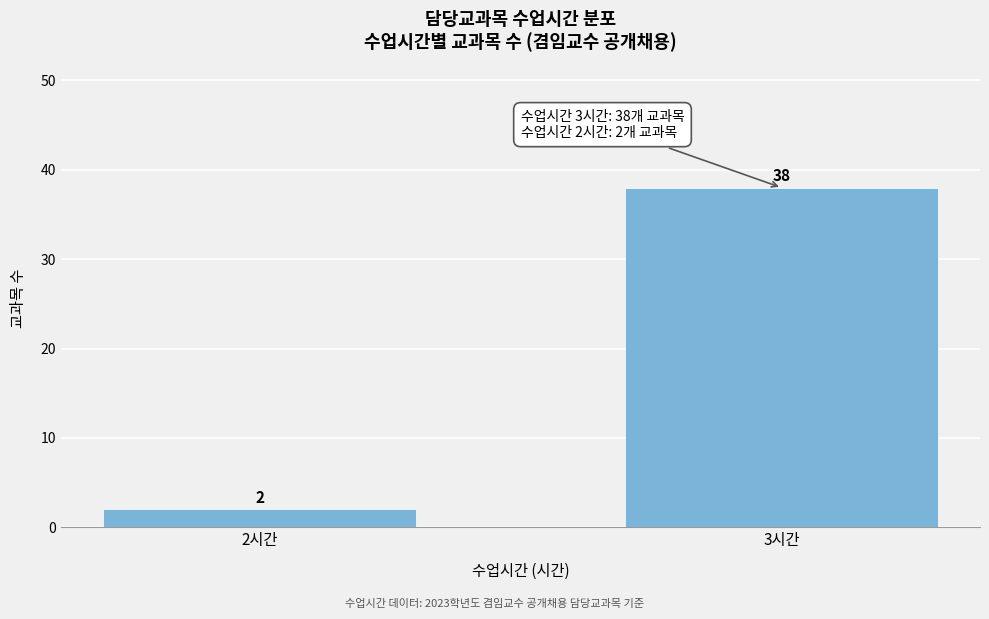

Reading left to right, extract all data points from this chart.

2시간=2	3시간=38